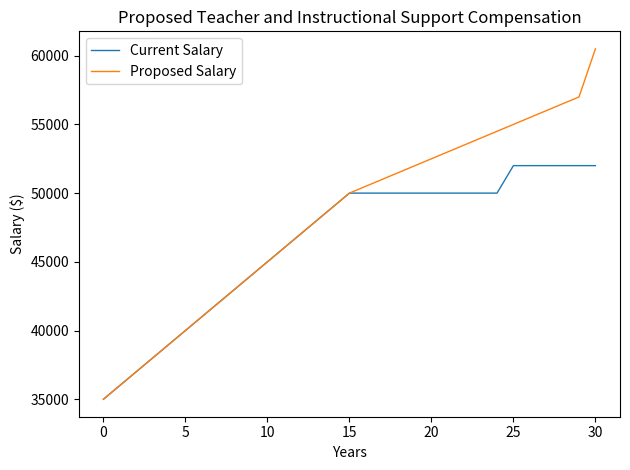

Does the chart display data point markers on the line(s)?

No